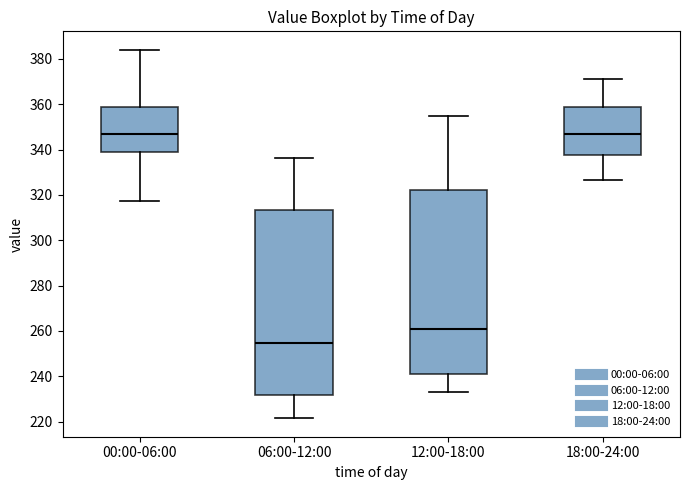

Reading left to right, read every box against the y-axis: the position of its median line, the range the box covers, and the ends of its whiskers. The values are not printed on the chart, so give them approximately, as read against the axis.

00:00-06:00: median 346, box 338 to 358, whiskers 318 to 384
06:00-12:00: median 254, box 232 to 314, whiskers 222 to 336
12:00-18:00: median 260, box 240 to 322, whiskers 234 to 354
18:00-24:00: median 346, box 338 to 358, whiskers 326 to 372